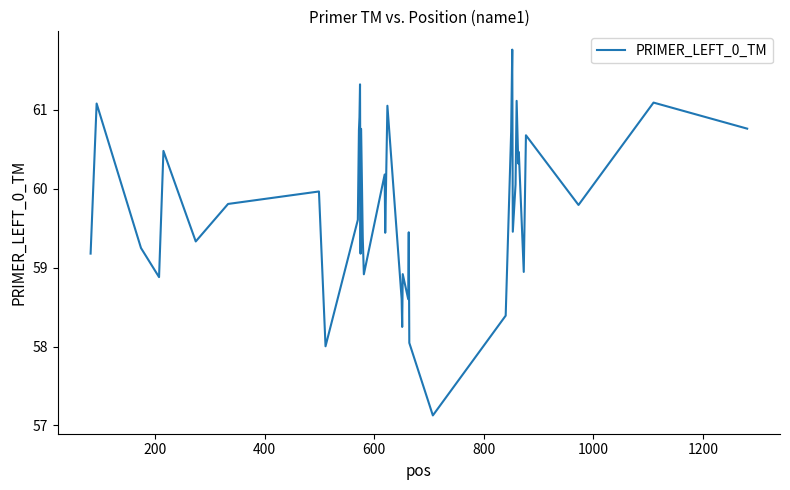

What is the smallest value displayed?

57.1